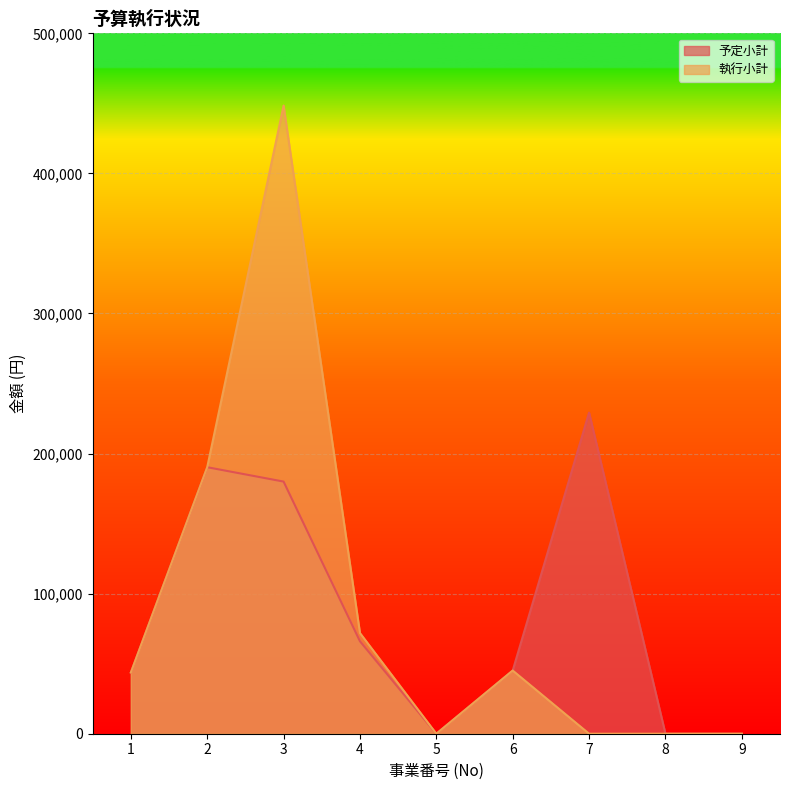

What is the value of the 予定小計 point at the 7th from the left?

229260